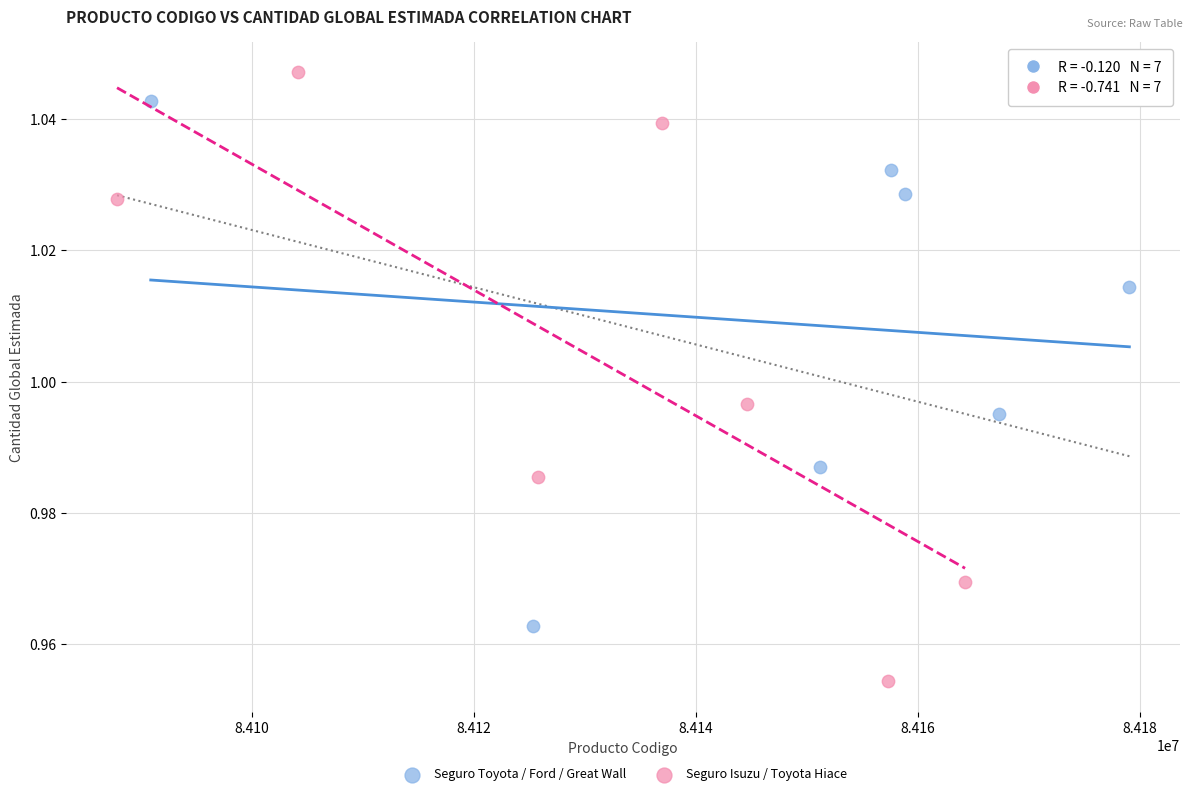

Which series has the largest Y range (max minus min)?

Seguro Isuzu / Toyota Hiace